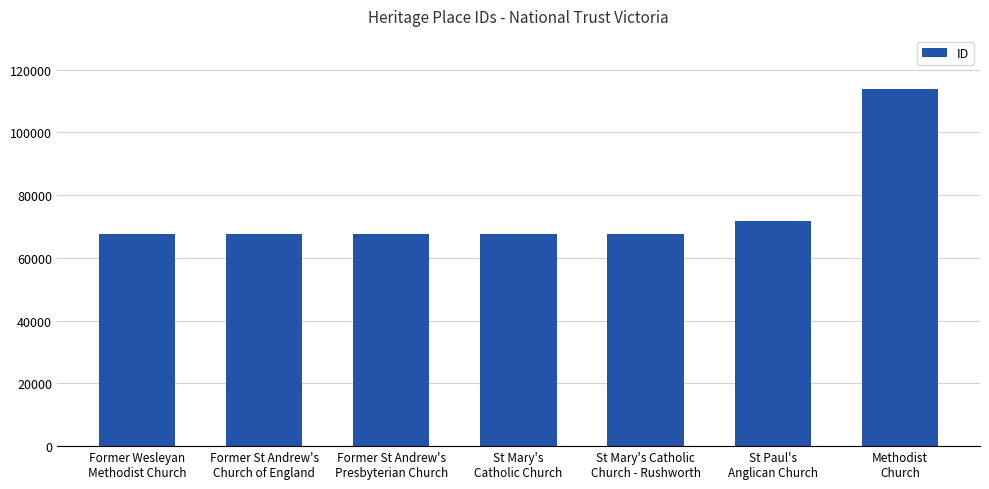

What is the value of the 5th bar from the left?

67601